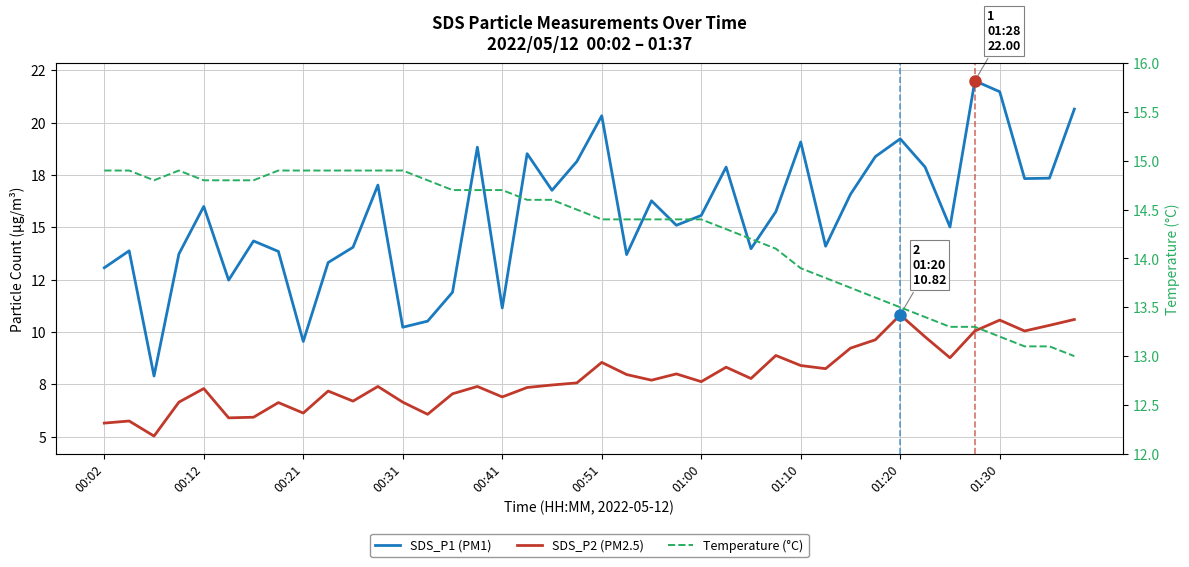

What are all the series names shown in the legend?

SDS_P1 (PM1), SDS_P2 (PM2.5), Temperature (°C)